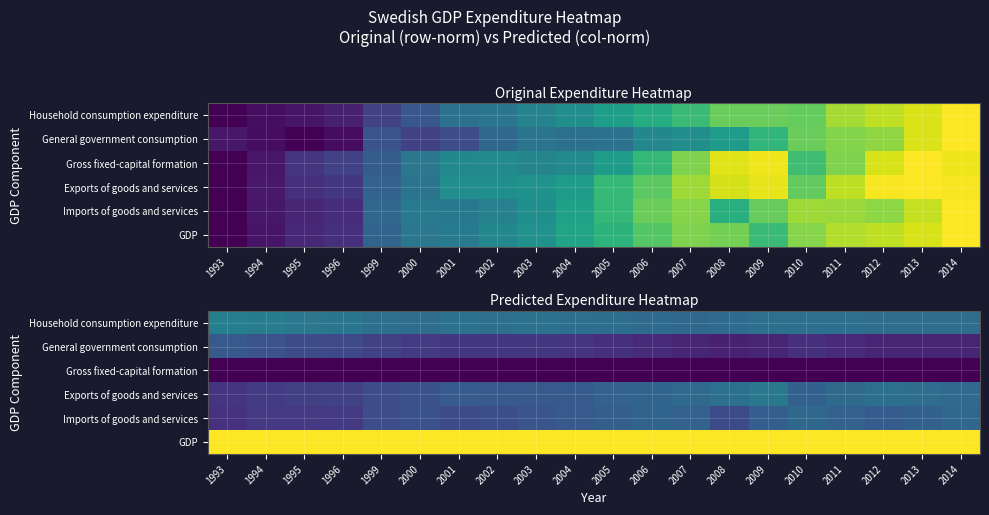

Where is Imports of goods and services nearest to the value 0?

1993